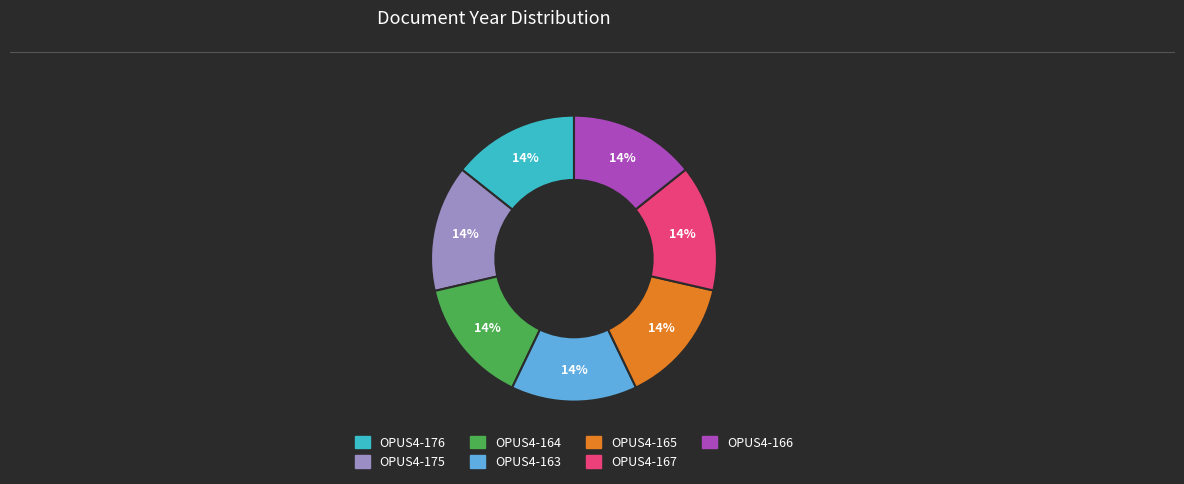

Is there any slice that represents more than half of the pie?

No